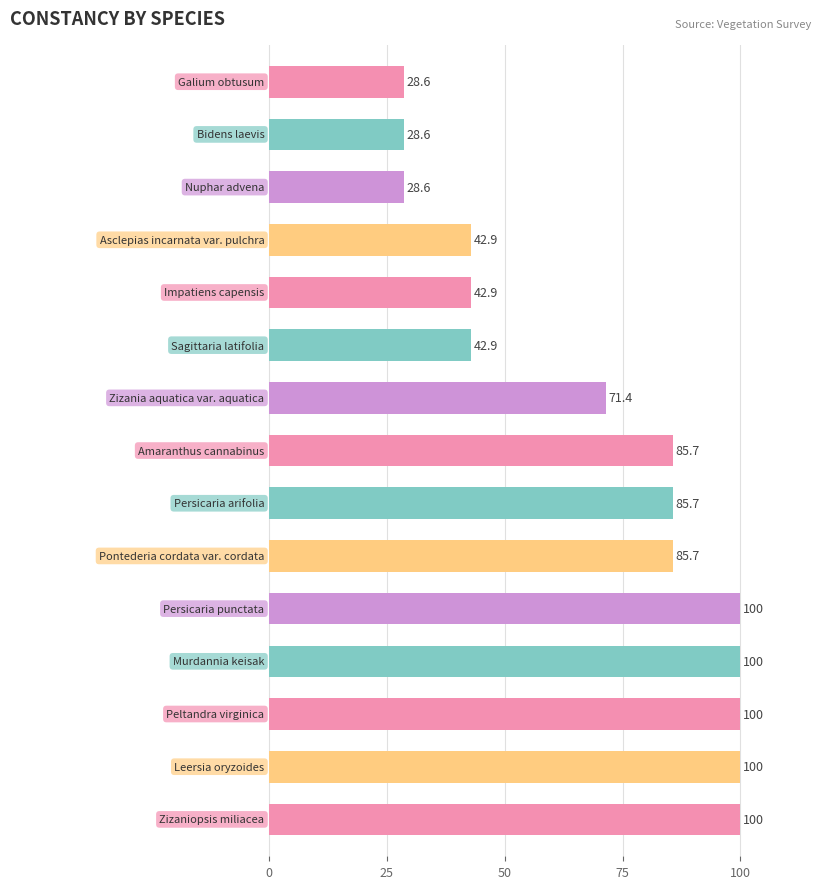

Does the chart contain any negative values?

No